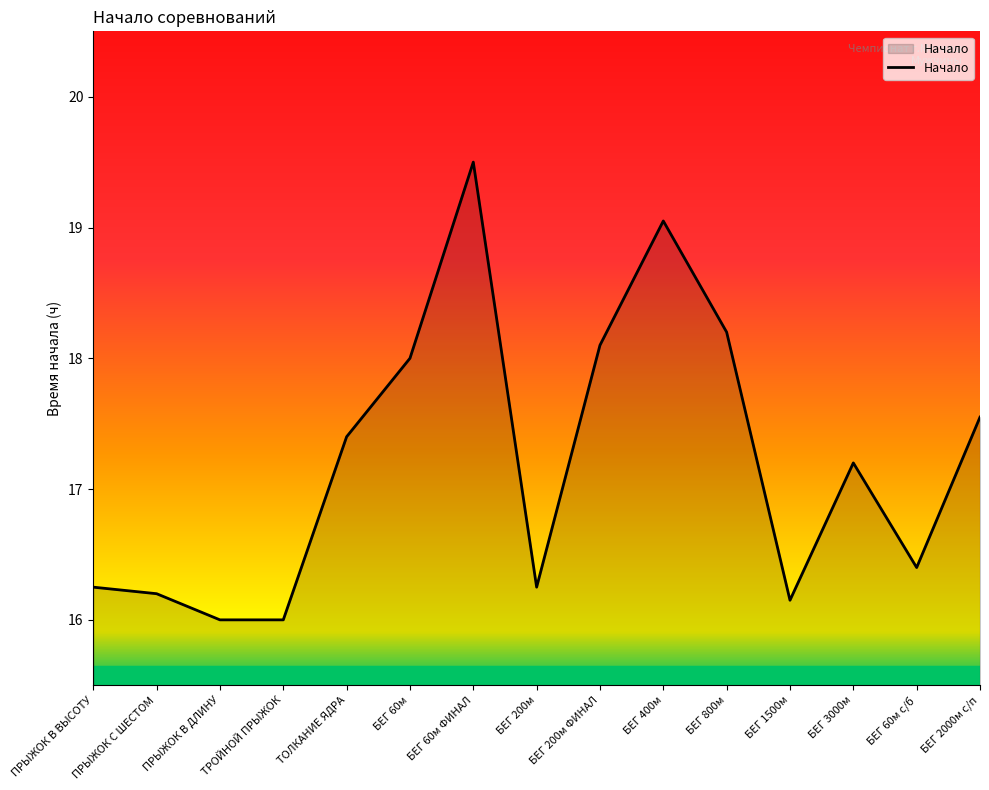

What position from the right is БЕГ 200м ФИНАЛ?

7